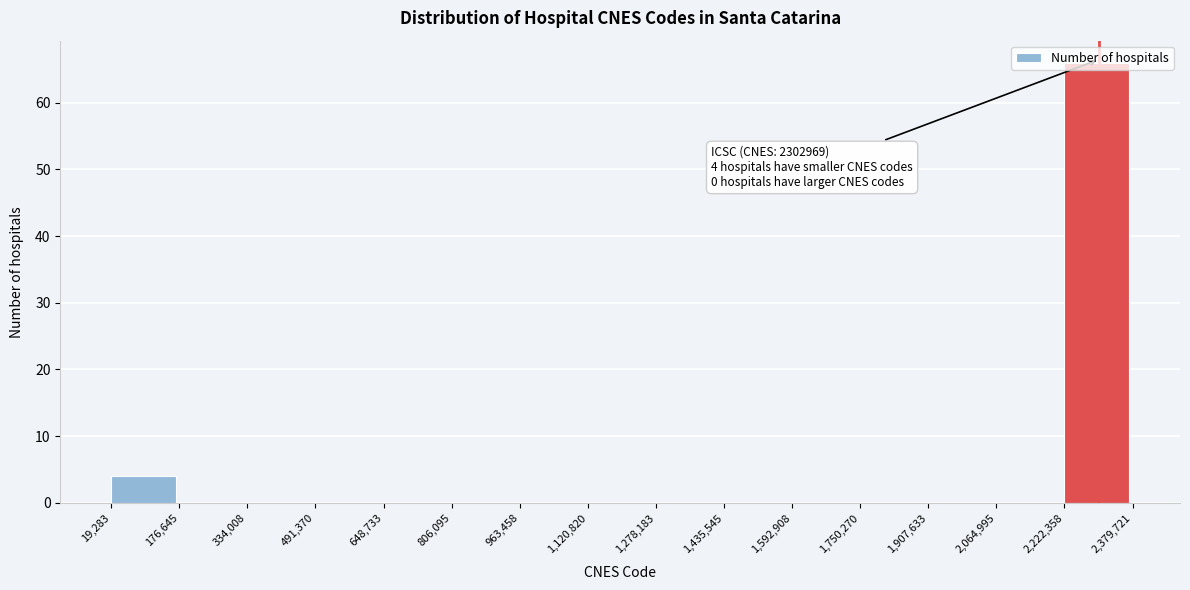

Which range on the x-axis has the tallest bar?

2,222,358 to 2,379,721